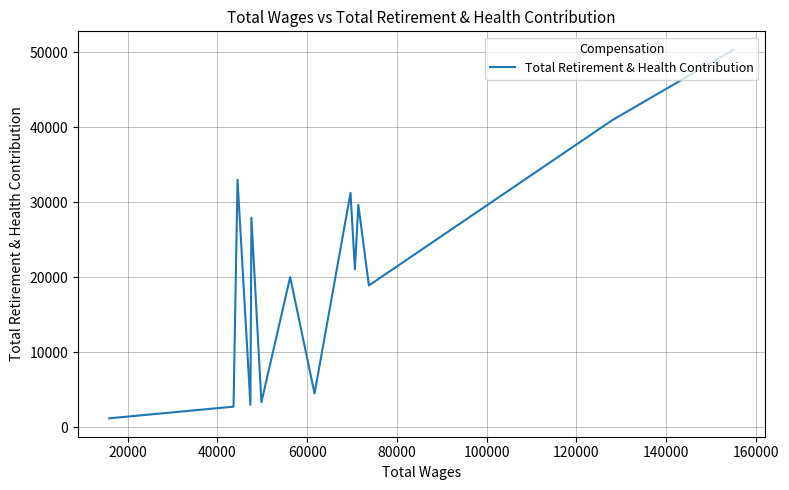

Is it true that the value at 40000 is 9750?

False